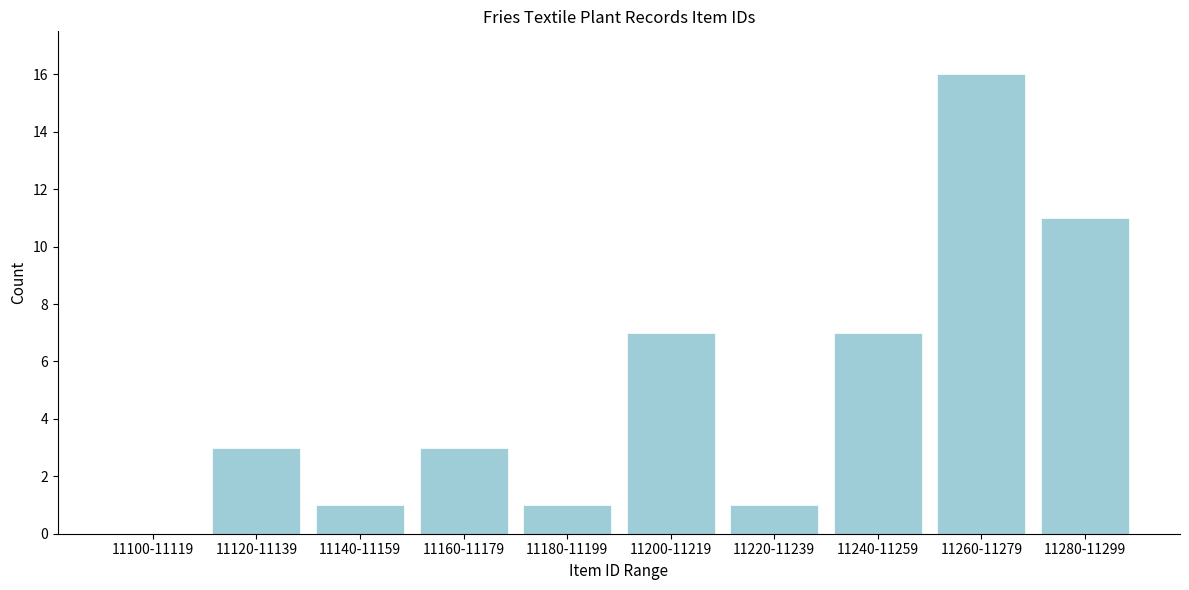

Reading left to right, extract all data points from this chart.

11100-11119=0	11120-11139=3	11140-11159=1	11160-11179=3	11180-11199=1	11200-11219=7	11220-11239=1	11240-11259=7	11260-11279=16	11280-11299=11